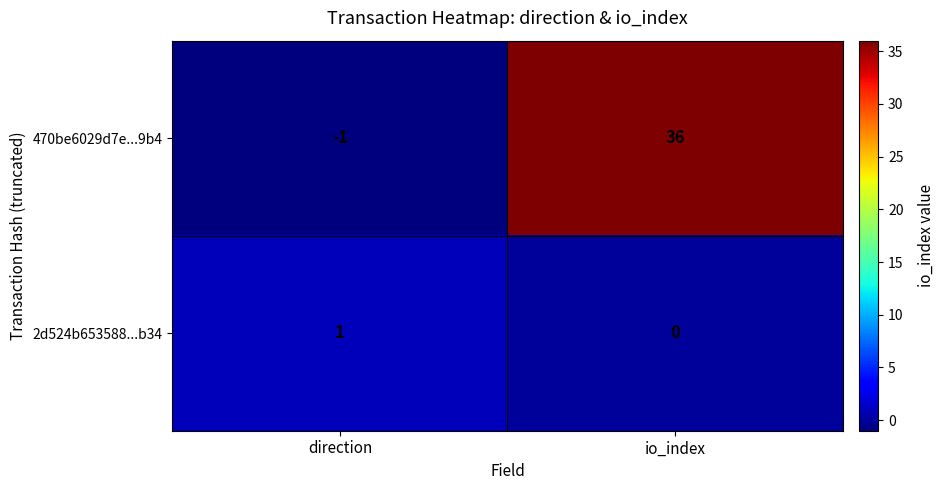

What is the sum of all 470be6029d7e...9b4 values?

35